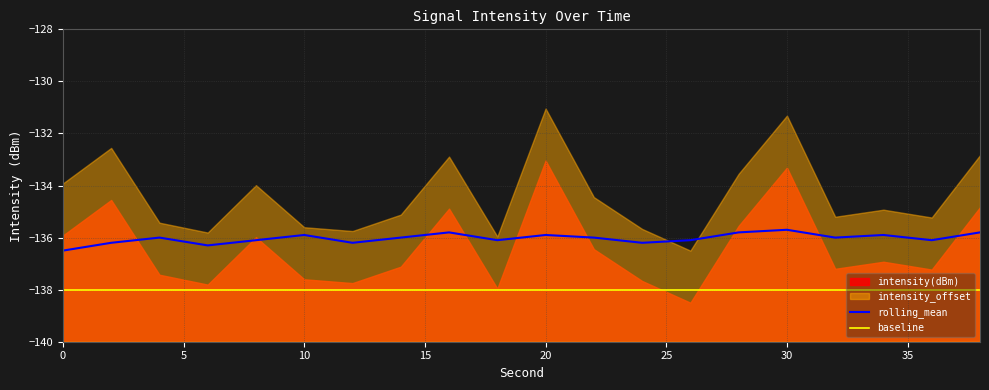

True or false: rolling_mean has a value of -90.7 at 0.

False